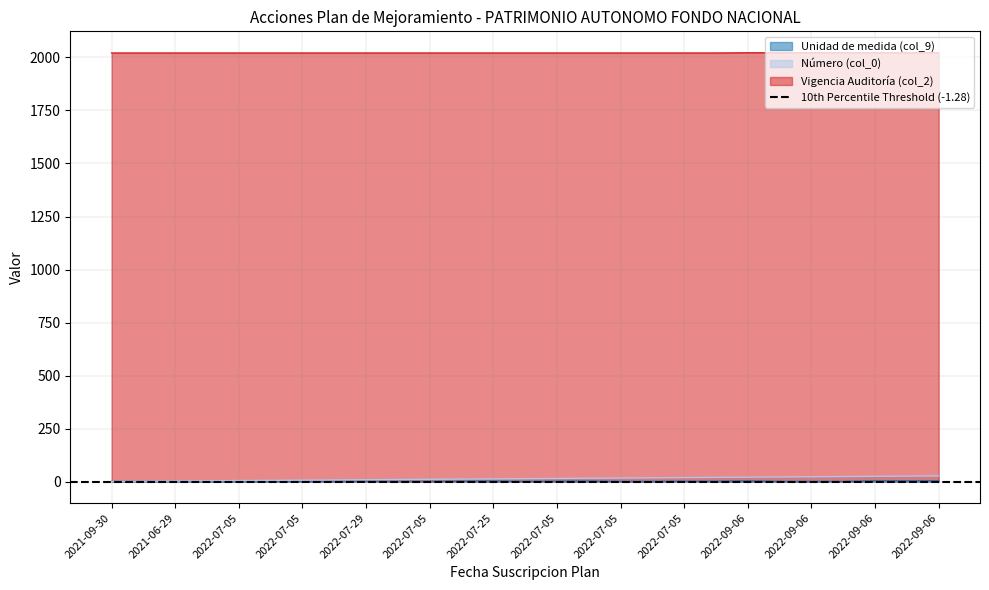

How many lines are shown in the chart?

3